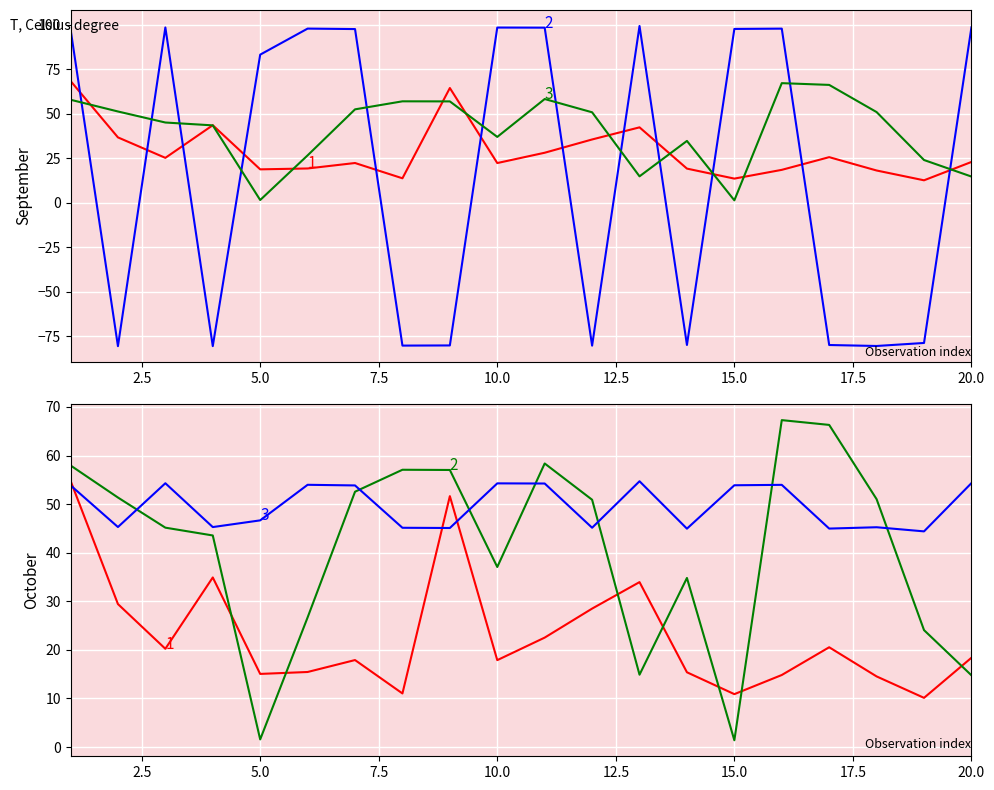

True or false: sata has a value of 57.8 at 13.

False